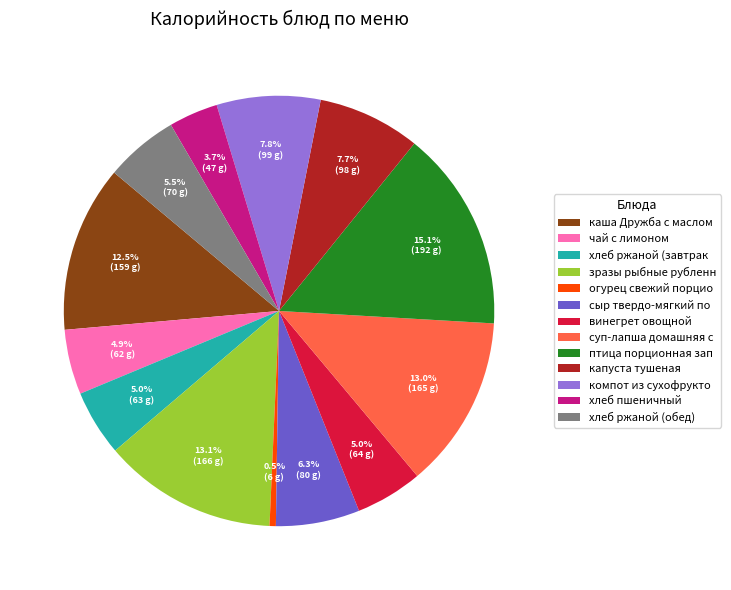

How many slices are in this pie chart?

13